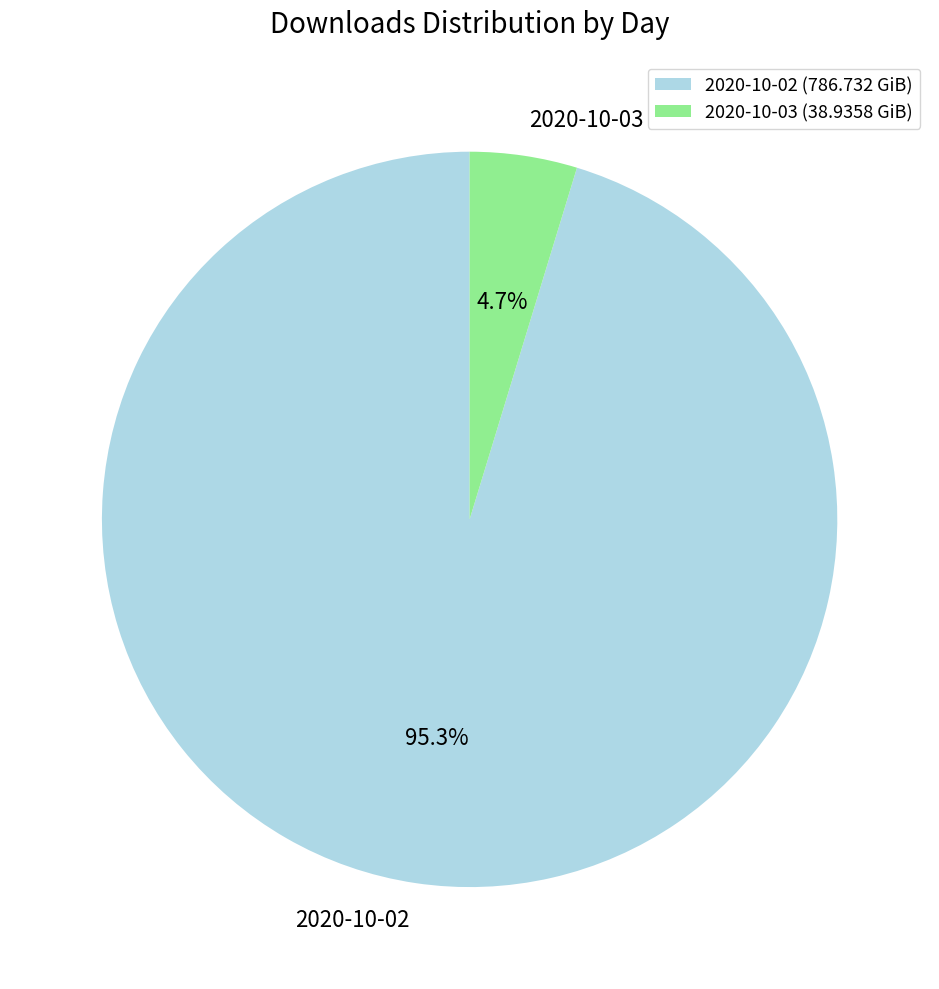

Which has a higher value, 2020-10-03 or 2020-10-02?

2020-10-02